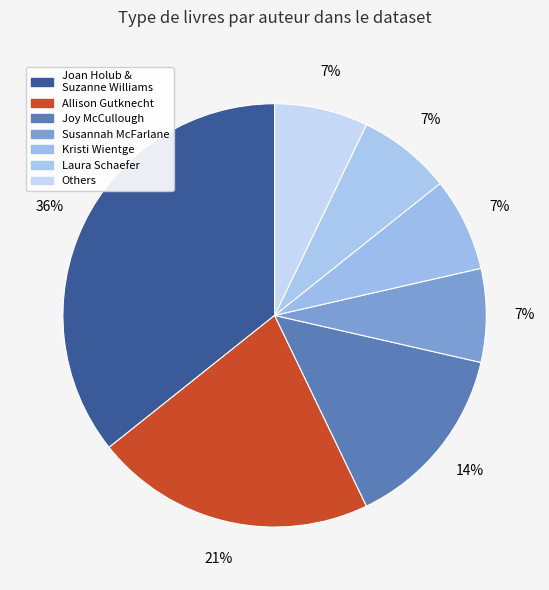

Which category has the smallest portion of the pie?

Susannah McFarlane